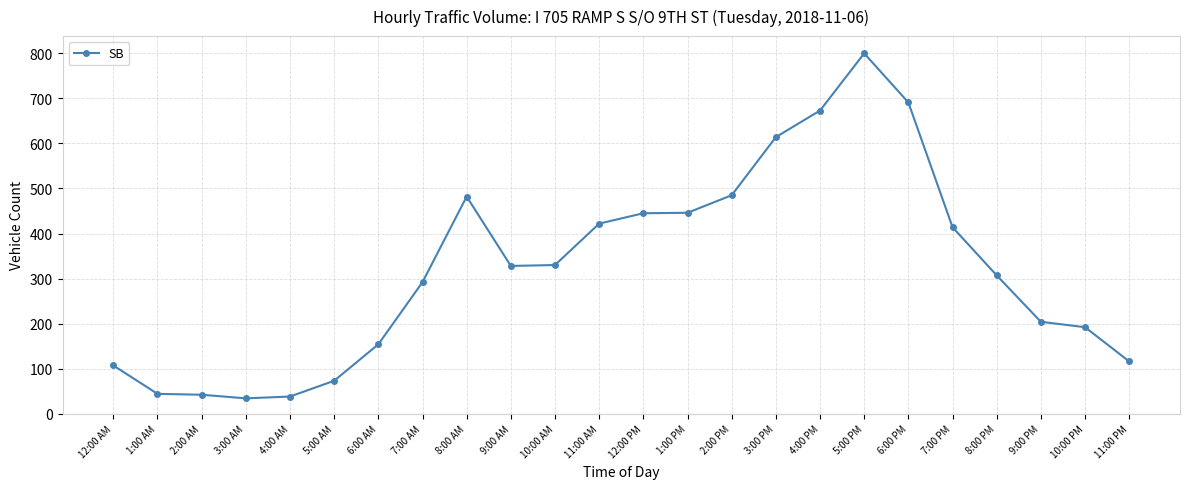

What is the difference between the second highest and second lowest values?

653